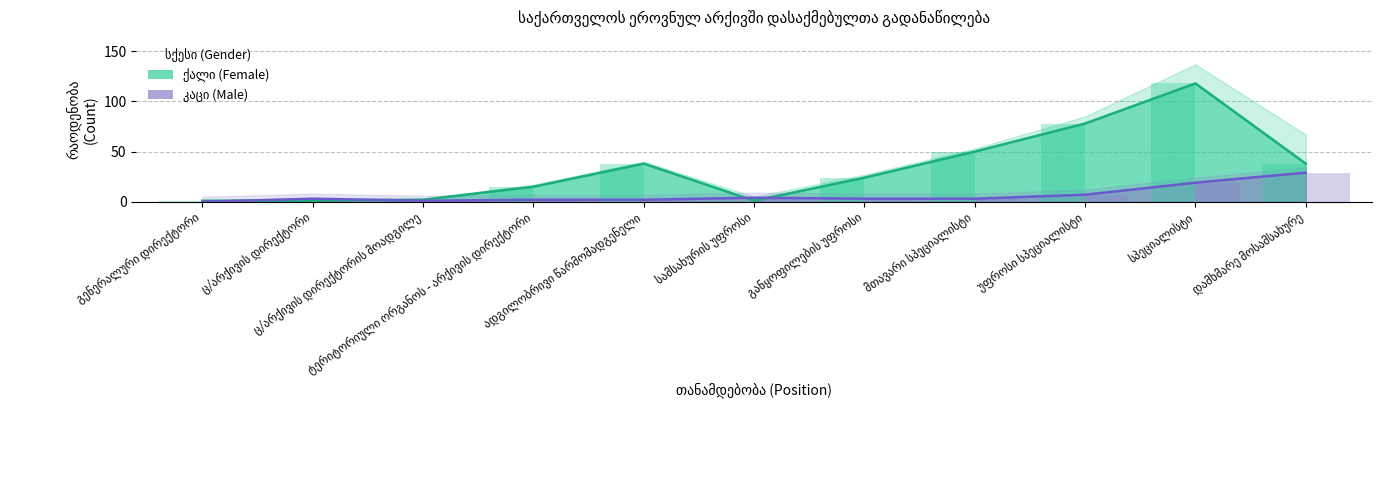

What is the sum of all კაცი values?

73